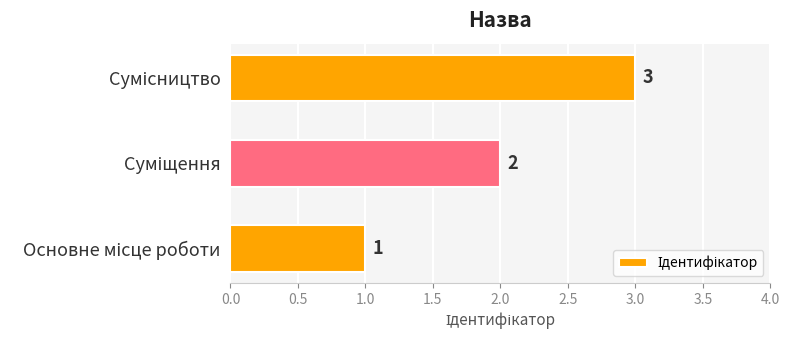

What is the maximum value shown in the chart?

3